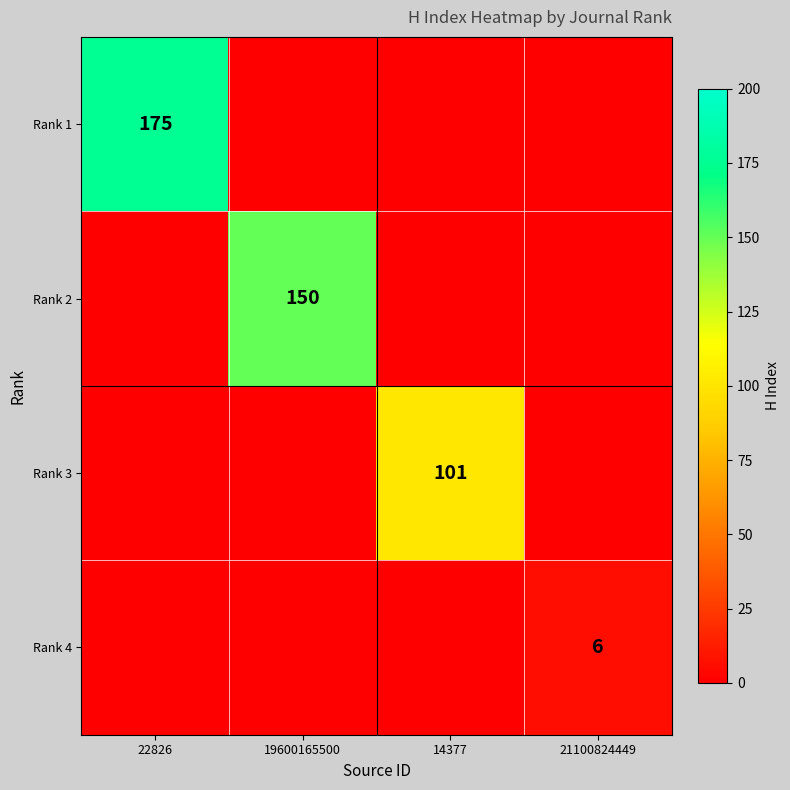

The Rank 4 series shows 6 at 21100824449. True or false?

True